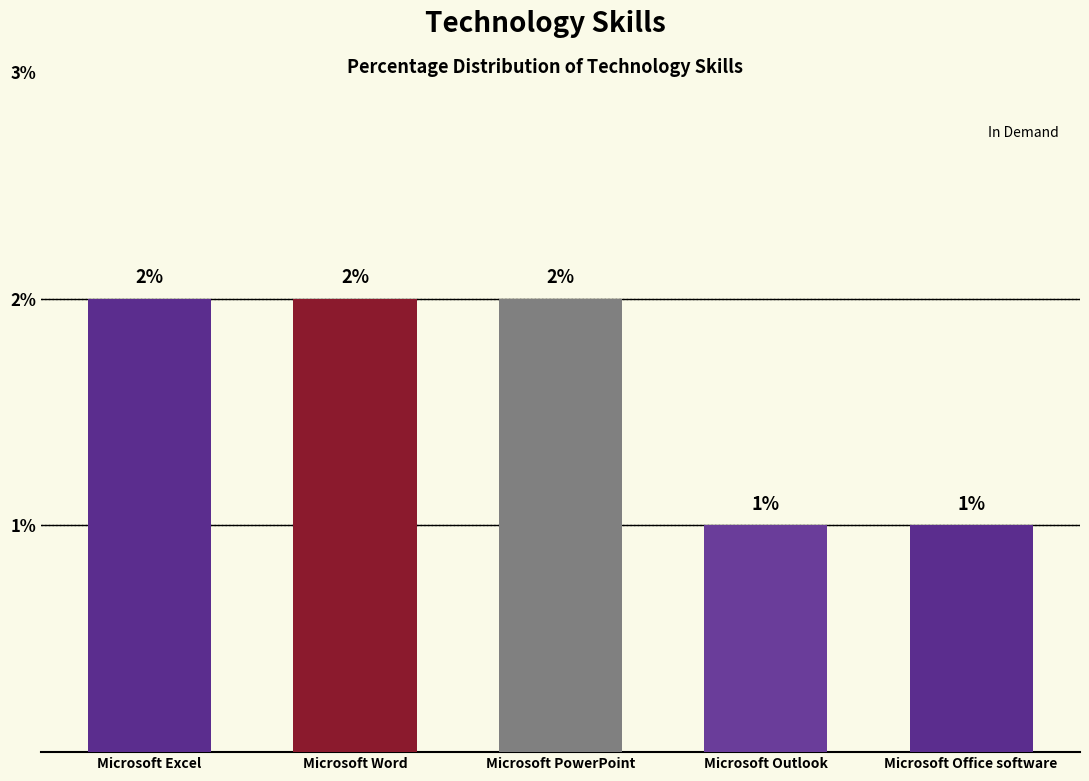

How many values are below 2?

2